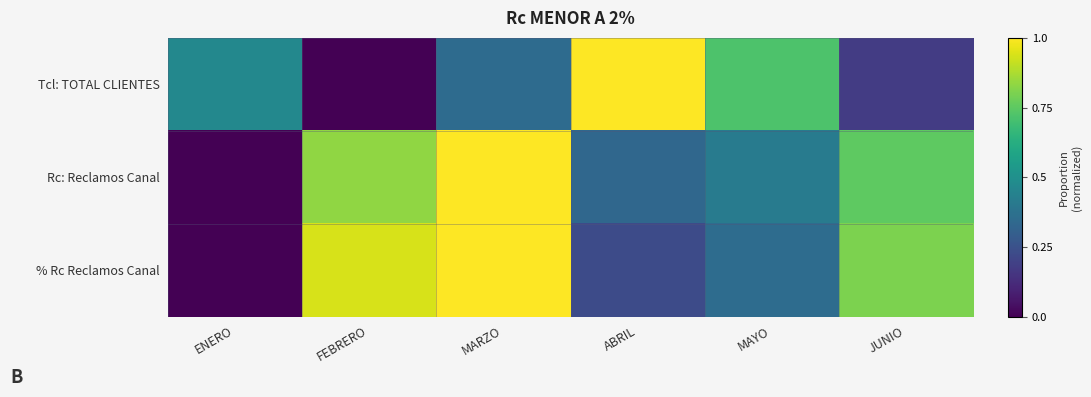

Rank the series at MARZO from highest to lowest value.

Rc: Reclamos Canal, % Rc Reclamos Canal, Tcl: TOTAL CLIENTES